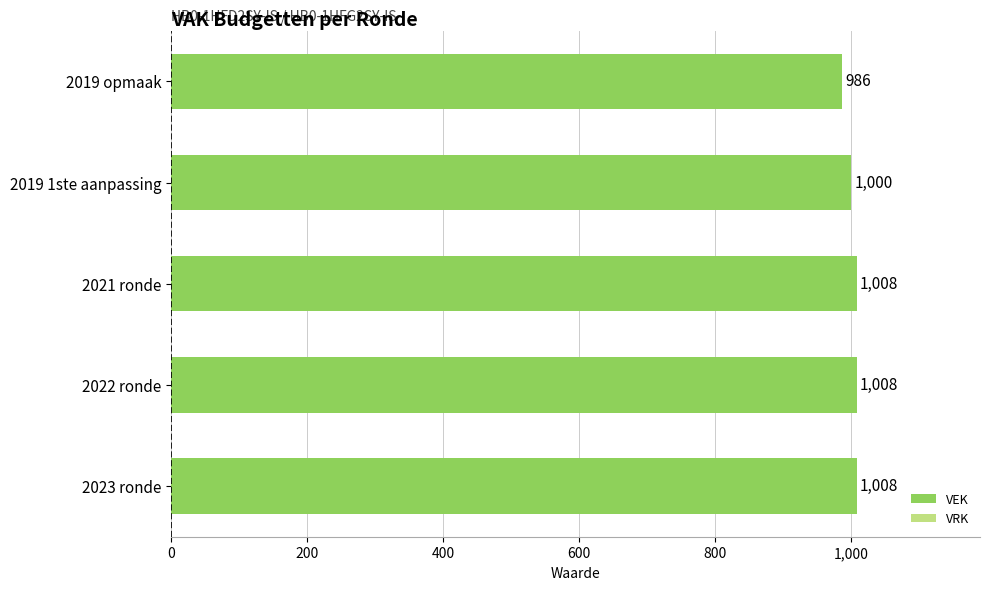

Read the value at 2019 1ste aanpassing, to the nearest 10.

1000